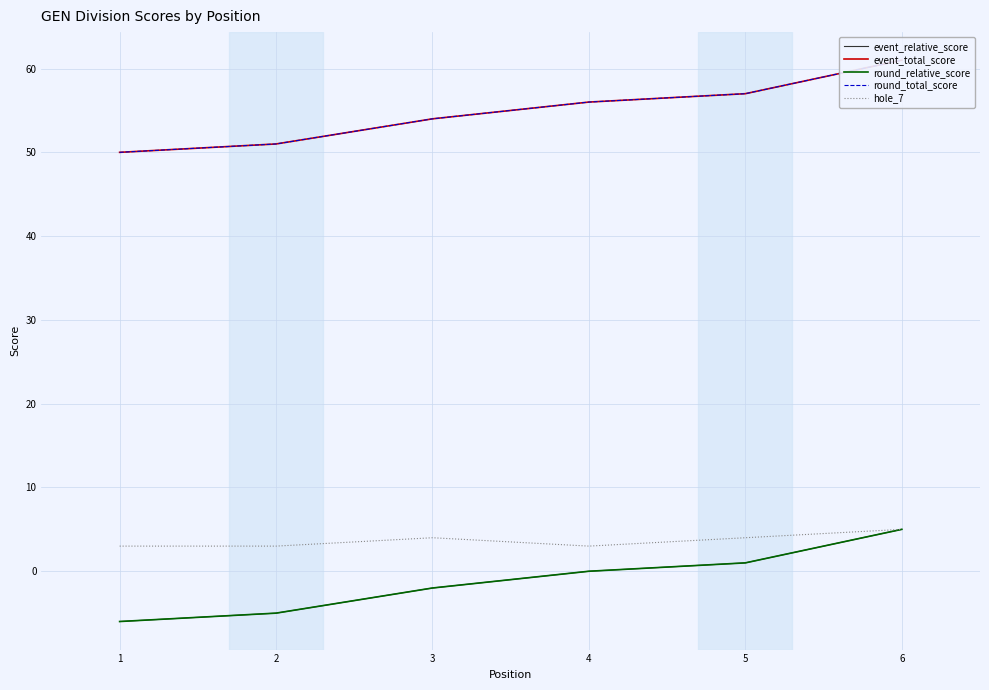

What is the difference between the second highest and second lowest values in the round_total_score series?

6